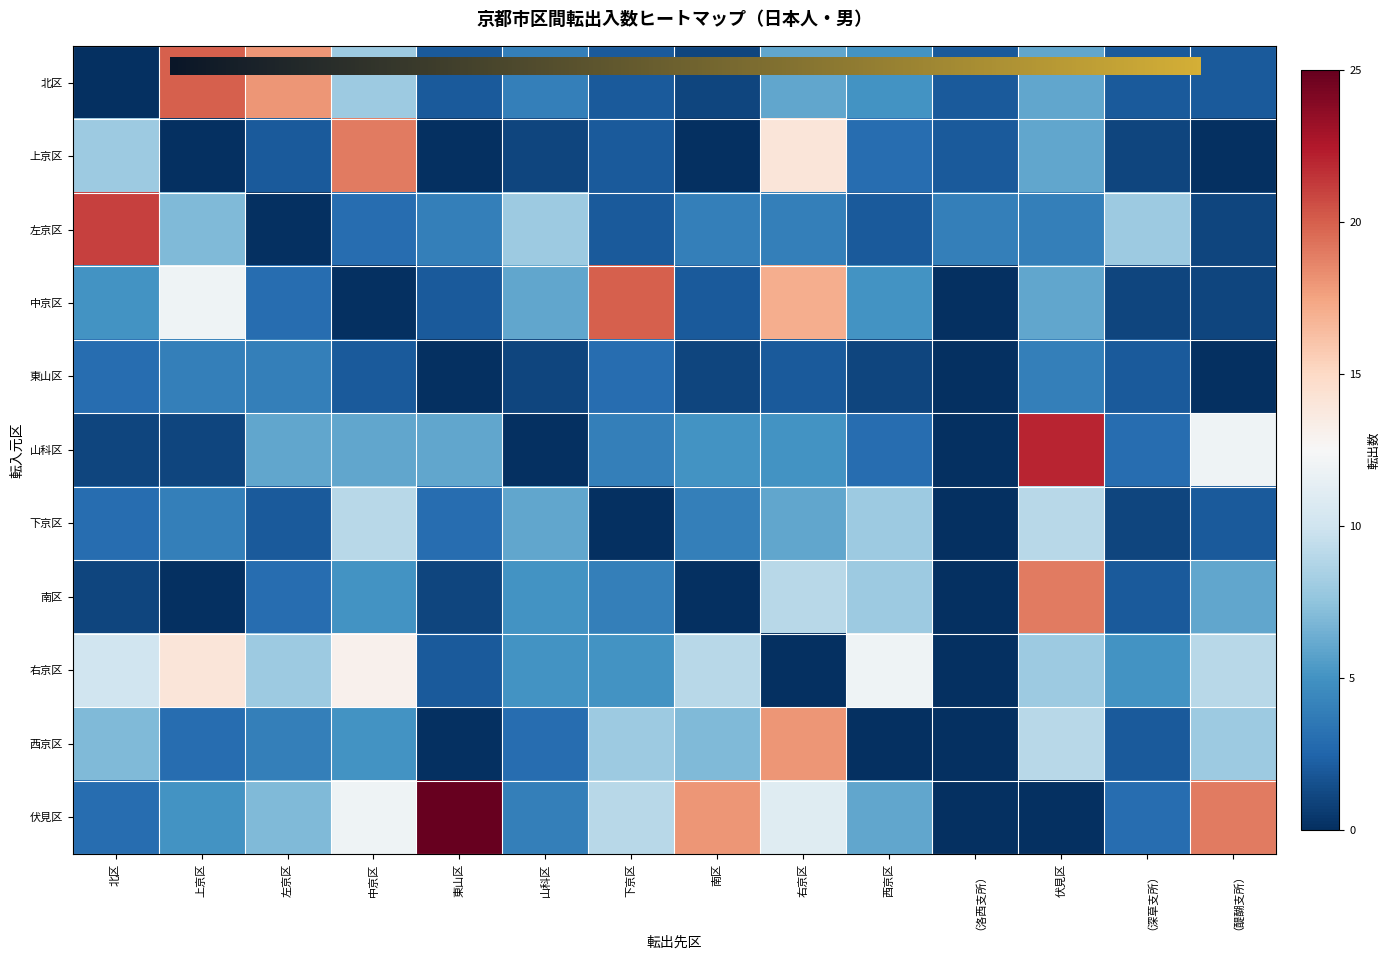

Reading right to left, extract all data points from this chart.

北区: 2	2	6	2	5	6	1	2	4	2	8	18	20	0
上京区: 0	1	6	2	3	14	0	2	1	0	19	2	0	8
左京区: 1	8	4	4	2	4	4	2	8	4	3	0	7	21
中京区: 1	1	6	0	5	17	2	20	6	2	0	3	12	5
東山区: 0	2	4	0	1	2	1	3	1	0	2	4	4	3
山科区: 12	3	22	0	3	5	5	4	0	6	6	6	1	1
下京区: 2	1	9	0	8	6	4	0	6	3	9	2	4	3
南区: 6	2	19	0	8	9	0	4	5	1	5	3	0	1
右京区: 9	5	8	0	12	0	9	5	5	2	13	8	14	10
西京区: 8	2	9	0	0	18	7	8	3	0	5	4	3	7
伏見区: 19	3	0	0	6	11	18	9	4	25	12	7	5	3